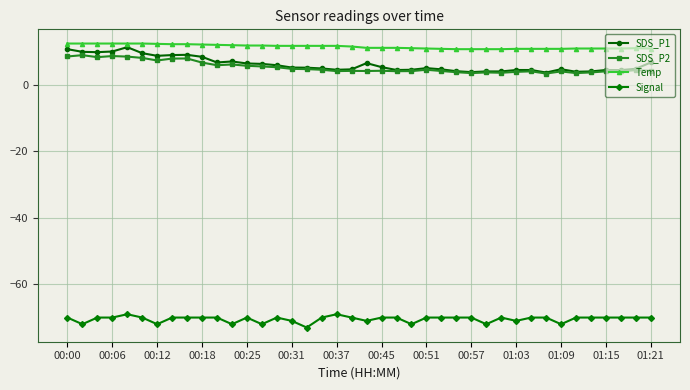

What is the greatest value displayed?

12.5